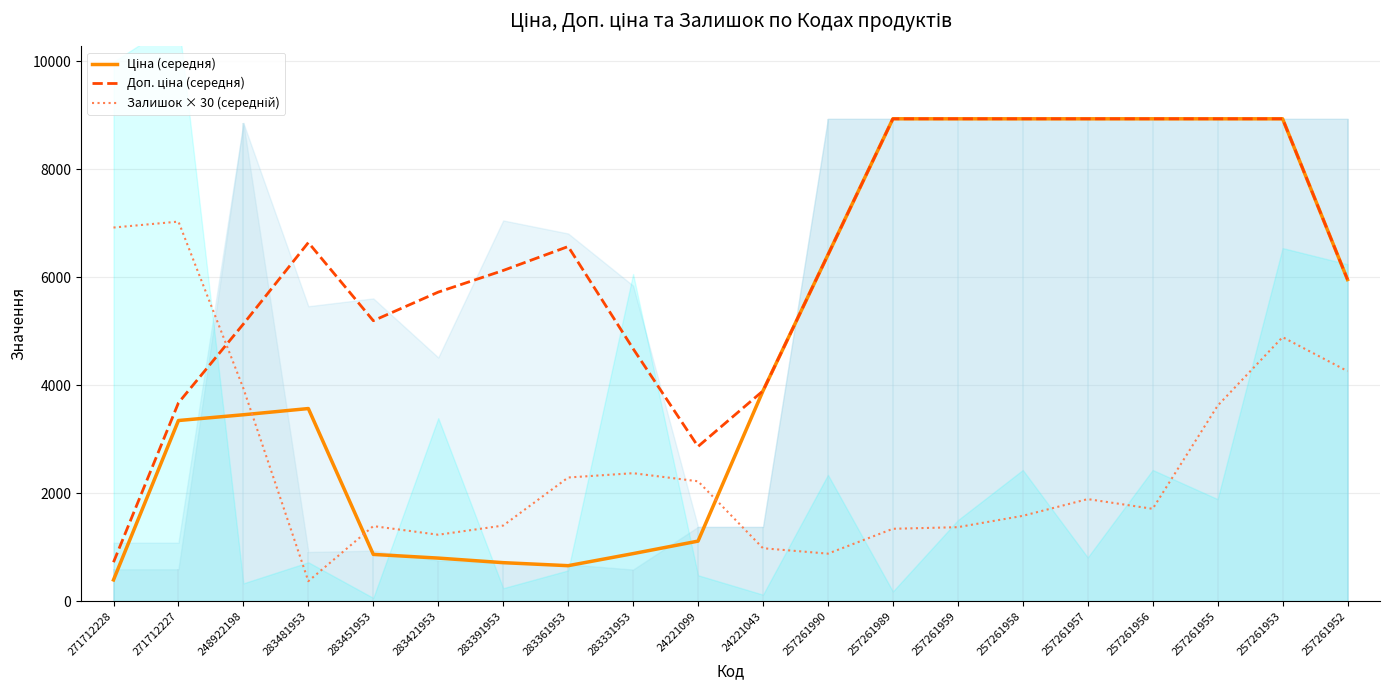

Reading left to right, list all the values displayed in this chart.

Ціна (середня): 271712228=393.3	271712227=3345.5	248922198=3452.3	283481953=3567.2	283451953=865.7	283421953=797.3	283391953=712.8	283361953=656.8	283331953=880.3	24221099=1111.8	24221043=3895.0	257261990=6414.6	257261989=8934.1	257261959=8934.1	257261958=8934.1	257261957=8934.1	257261956=8934.1	257261955=8934.1	257261953=8934.1	257261952=5956.1
Доп. ціна (середня): 271712228=721.1	271712227=3673.3	248922198=5133.6	283481953=6642.1	283451953=5194.3	283421953=5724.0	283391953=6124.8	283361953=6568.3	283331953=4676.2	24221099=2864.6	24221043=3894.7	257261990=6414.4	257261989=8934.1	257261959=8934.1	257261958=8934.1	257261957=8934.1	257261956=8934.1	257261955=8934.1	257261953=8934.1	257261952=5956.1
Залишок × 30 (середній): 271712228=6920.0	271712227=7030.0	248922198=3940.0	283481953=370.0	283451953=1390.0	283421953=1230.0	283391953=1400.0	283361953=2290.0	283331953=2370.0	24221099=2220.0	24221043=980.0	257261990=880.0	257261989=1340.0	257261959=1370.0	257261958=1580.0	257261957=1890.0	257261956=1710.0	257261955=3620.0	257261953=4890.0	257261952=4260.0